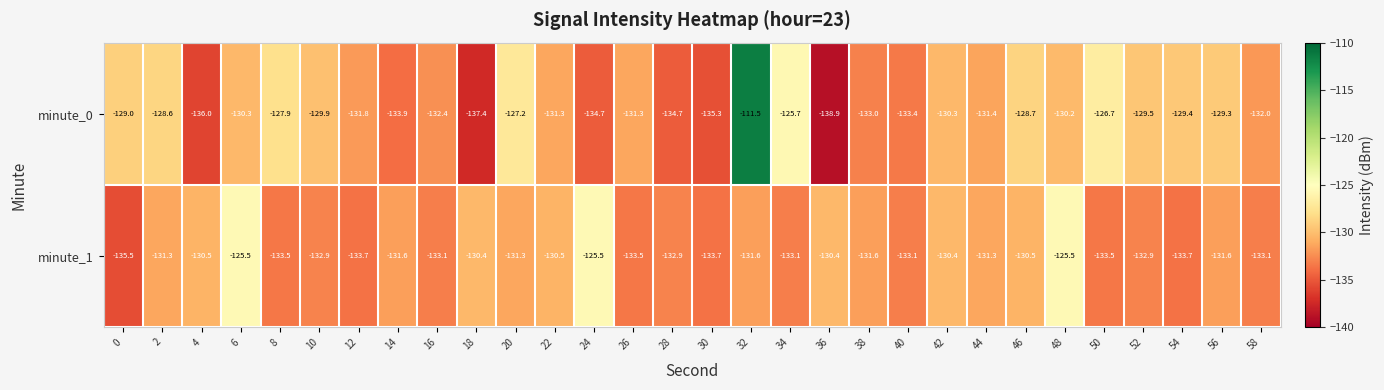

What is the difference between the second highest and minimum values in the minute_0 series?

13.2